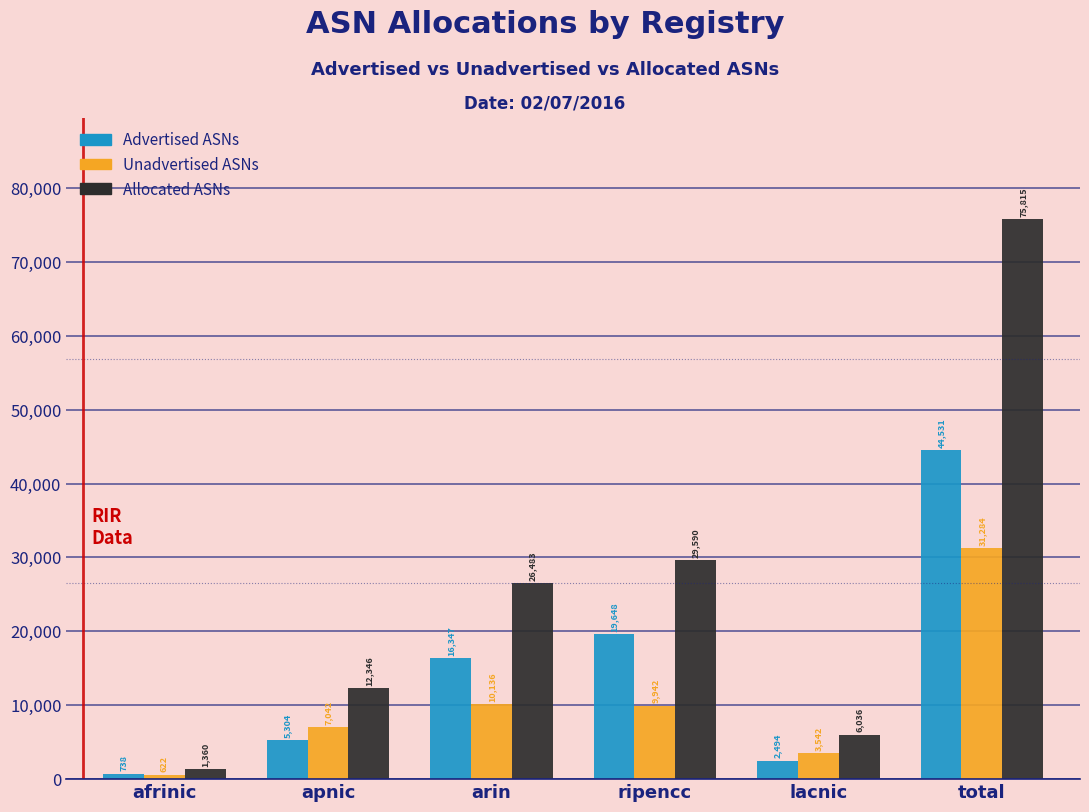

Reading right to left, list all the values displayed in this chart.

Advertised ASNs: total=44531	lacnic=2494	ripencc=19648	arin=16347	apnic=5304	afrinic=738
Unadvertised ASNs: total=31284	lacnic=3542	ripencc=9942	arin=10136	apnic=7042	afrinic=622
Allocated ASNs: total=75815	lacnic=6036	ripencc=29590	arin=26483	apnic=12346	afrinic=1360